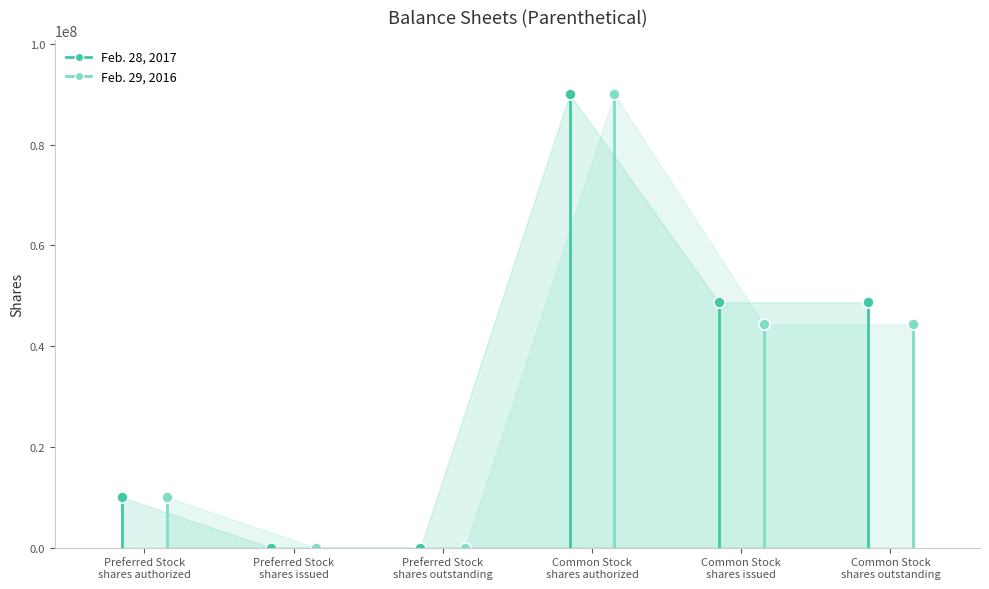

What are all the series names shown in the legend?

Feb. 28, 2017, Feb. 29, 2016